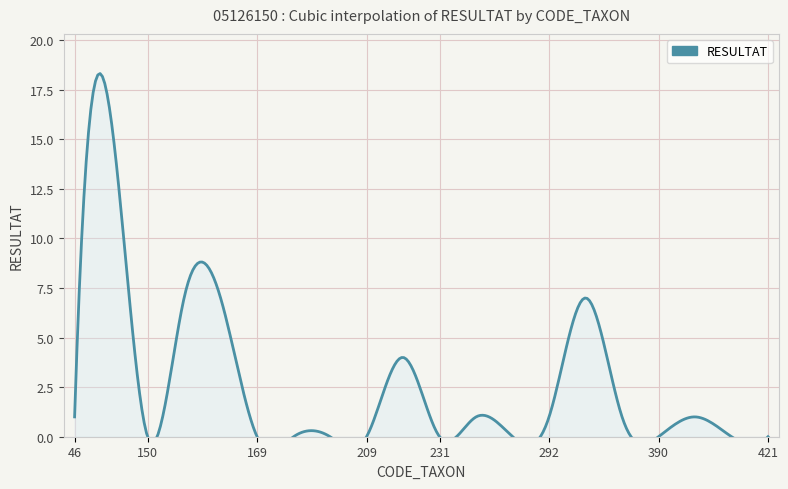

Which category has the lowest value across all series?

150